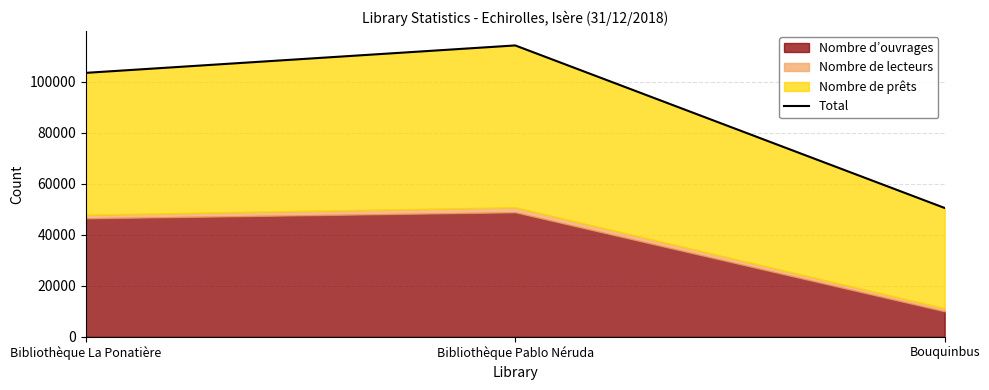

What is the change in value from Bibliothèque Pablo Néruda to Bouquinbus?

-63727